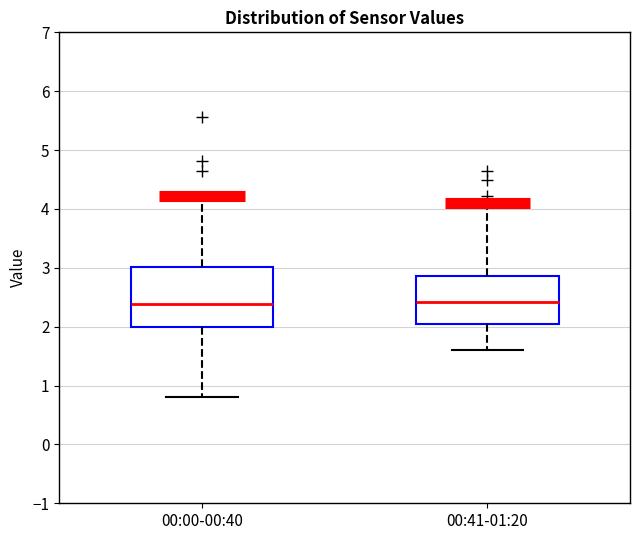

Reading left to right, read every box against the y-axis: the position of its median line, the range the box covers, and the ends of its whiskers. The values are not printed on the chart, so give them approximately, as read against the axis.

00:00-00:40: median 2.4, box 2.0 to 3.0, whiskers 0.8 to 4.2
00:41-01:20: median 2.4, box 2.0 to 2.9, whiskers 1.6 to 4.1